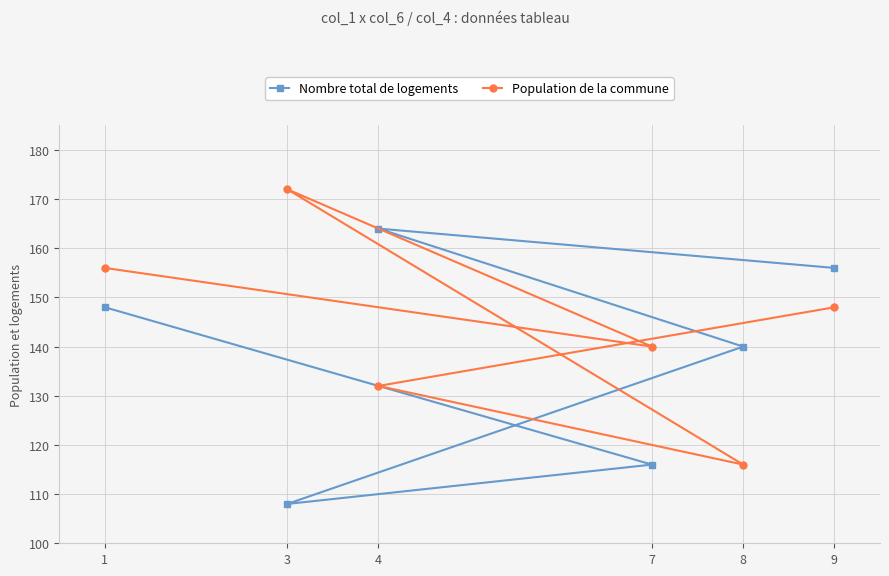

What is the difference between the maximum and minimum values in the Nombre total de logements series?

56